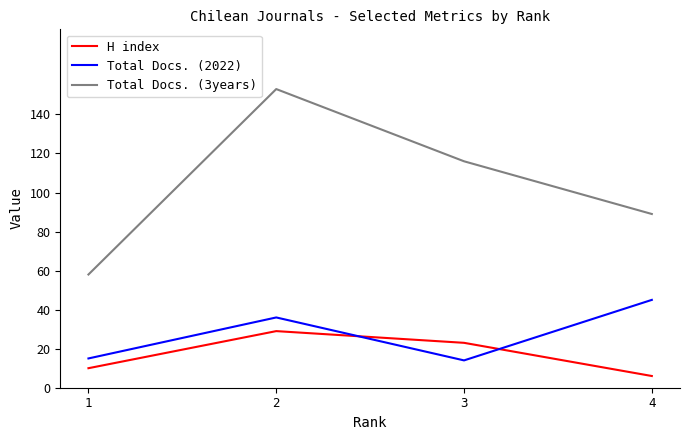

Reading left to right, extract all data points from this chart.

H index: 10	29	23	6
Total Docs. (2022): 15	36	14	45
Total Docs. (3years): 58	153	116	89